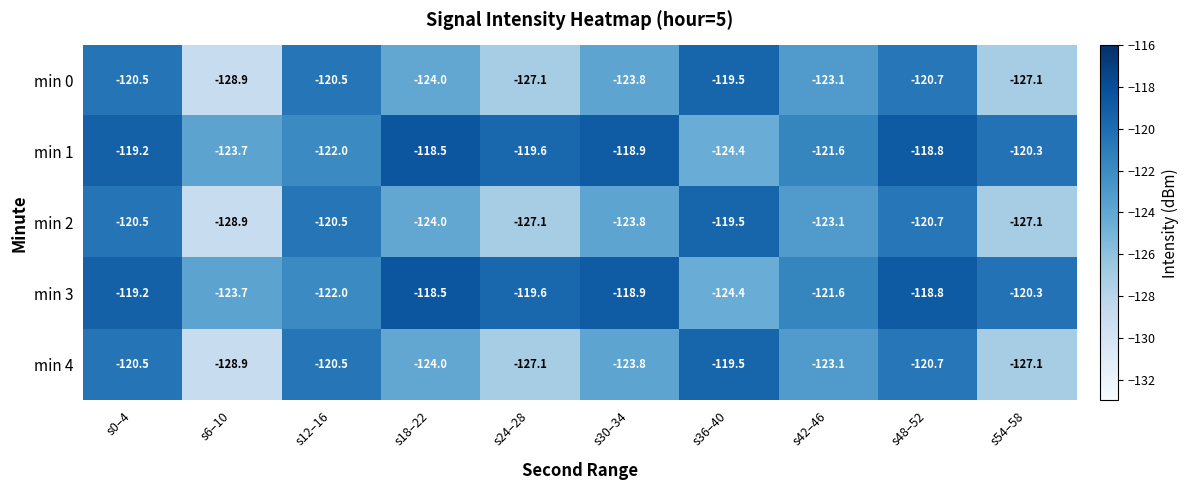

Count the number of categories in the chart.

10